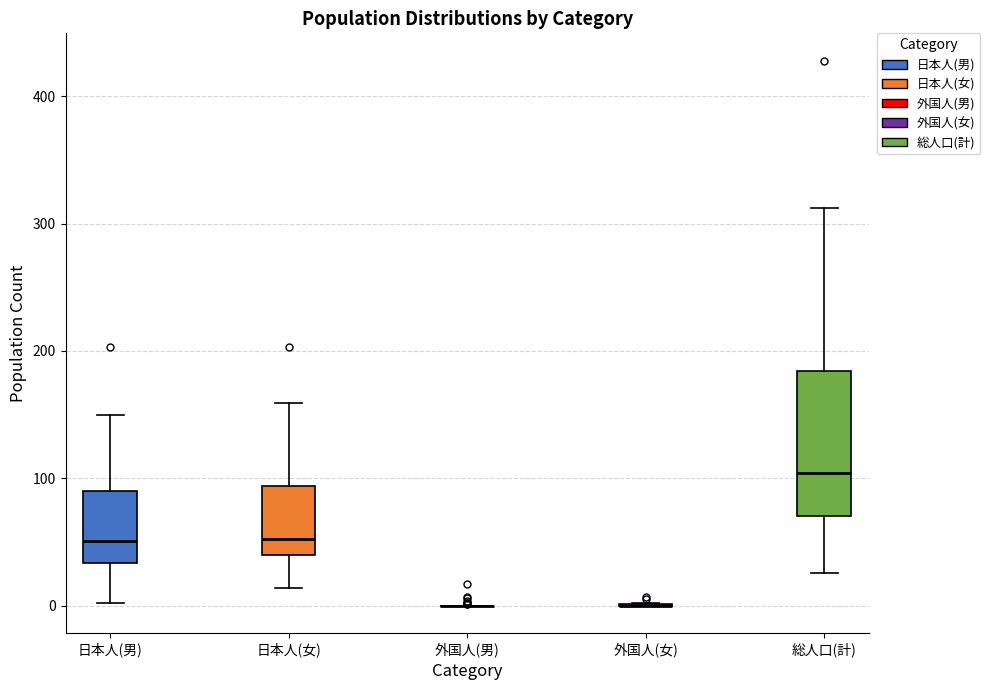

Reading left to right, read every box against the y-axis: the position of its median line, the range the box covers, and the ends of its whiskers. The values are not printed on the chart, so give them approximately, as read against the axis.

日本人(男): median 50, box 30 to 90, whiskers 0 to 150
日本人(女): median 50, box 40 to 90, whiskers 10 to 160
外国人(男): box collapsed to a line at 0, whiskers 0 to 0
外国人(女): box collapsed to a line at 0, whiskers 0 to 0
総人口(計): median 100, box 70 to 180, whiskers 30 to 310